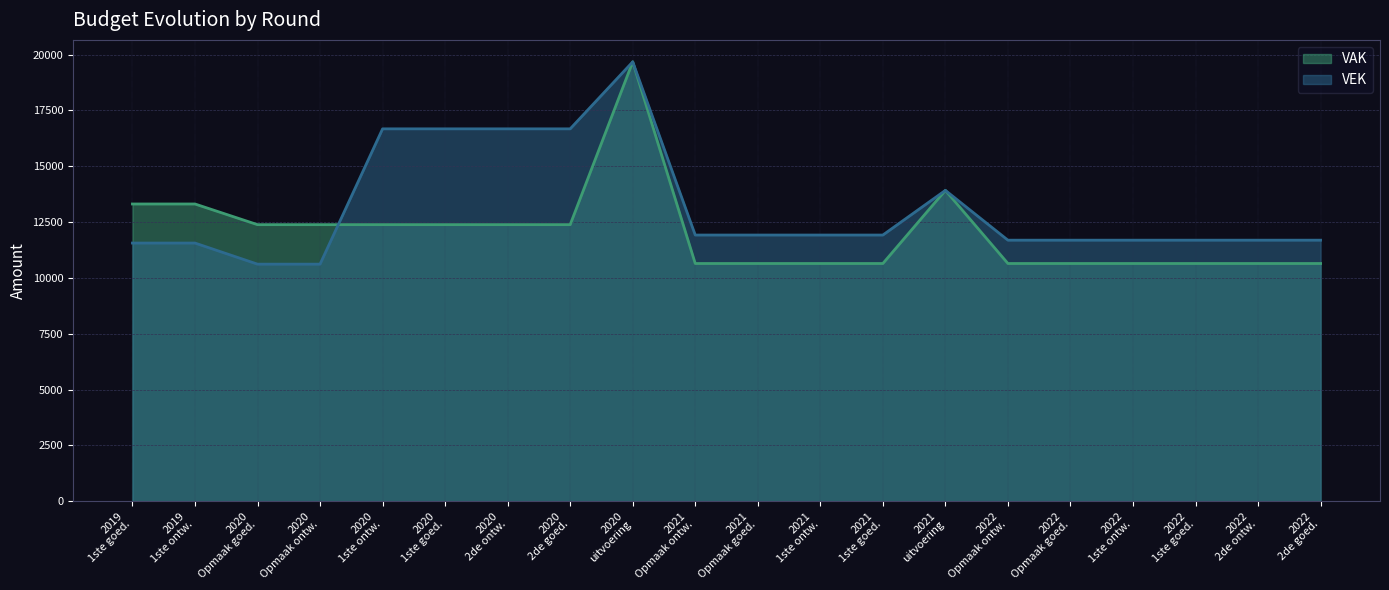

Reading right to left, what are all the values shown in this chart?

VAK: 10644	10644	10644	10644	10644	10644	13919	10644	10644	10644	10644	19675	12384	12384	12384	12384	12384	12384	13310	13310
VEK: 11689	11689	11689	11689	11689	11689	13919	11919	11919	11919	11919	19675	16675	16675	16675	16675	10615	10615	11560	11560